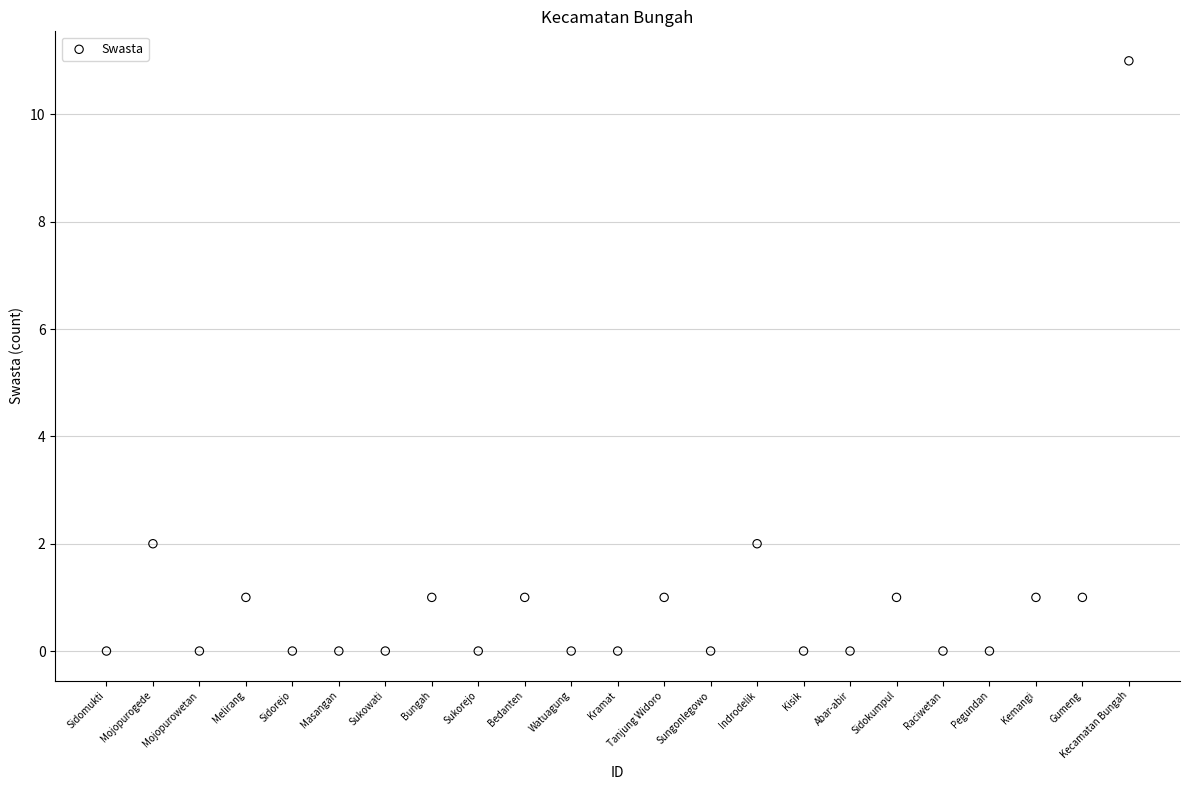

What is the range of Y values (max minus min)?

11